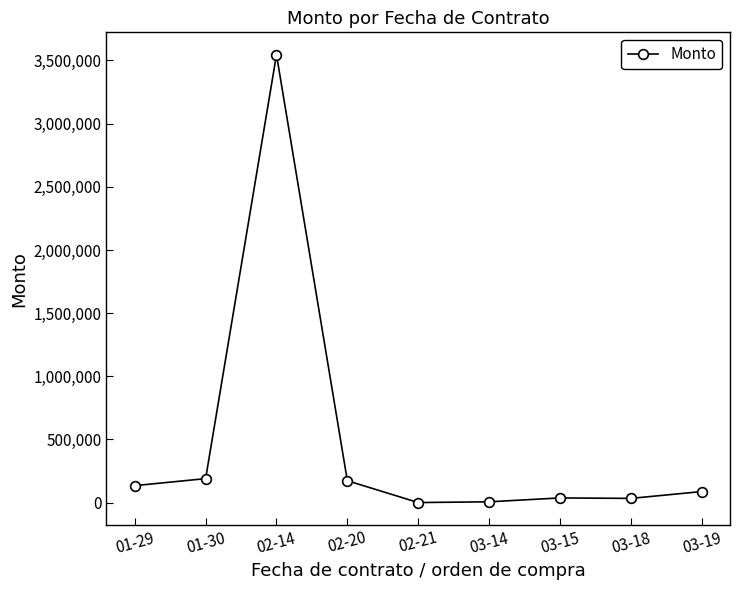

True or false: there are more than 1 points higher than both neighbors.

True